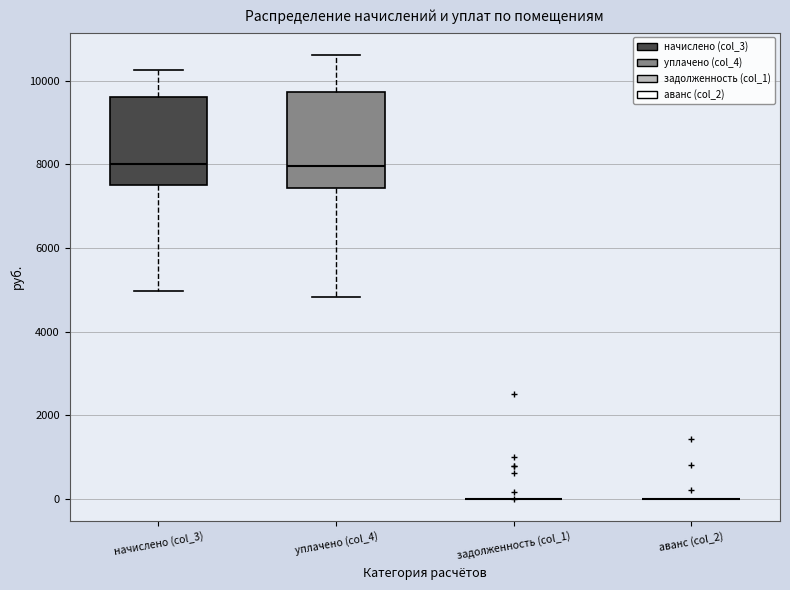

Reading left to right, transcribe this box plot: for each box, give where its median line is, the range the box spans, and where its two whiskers end, as read against the y-axis. The values are not printed on the chart, so give them approximately, as read against the axis.

начислено (col_3): median 8000, box 7400 to 9600, whiskers 5000 to 10200
уплачено (col_4): median 8000, box 7400 to 9800, whiskers 4800 to 10600
задолженность (col_1): box collapsed to a line at 0, whiskers 0 to 0
аванс (col_2): box collapsed to a line at 0, whiskers 0 to 0